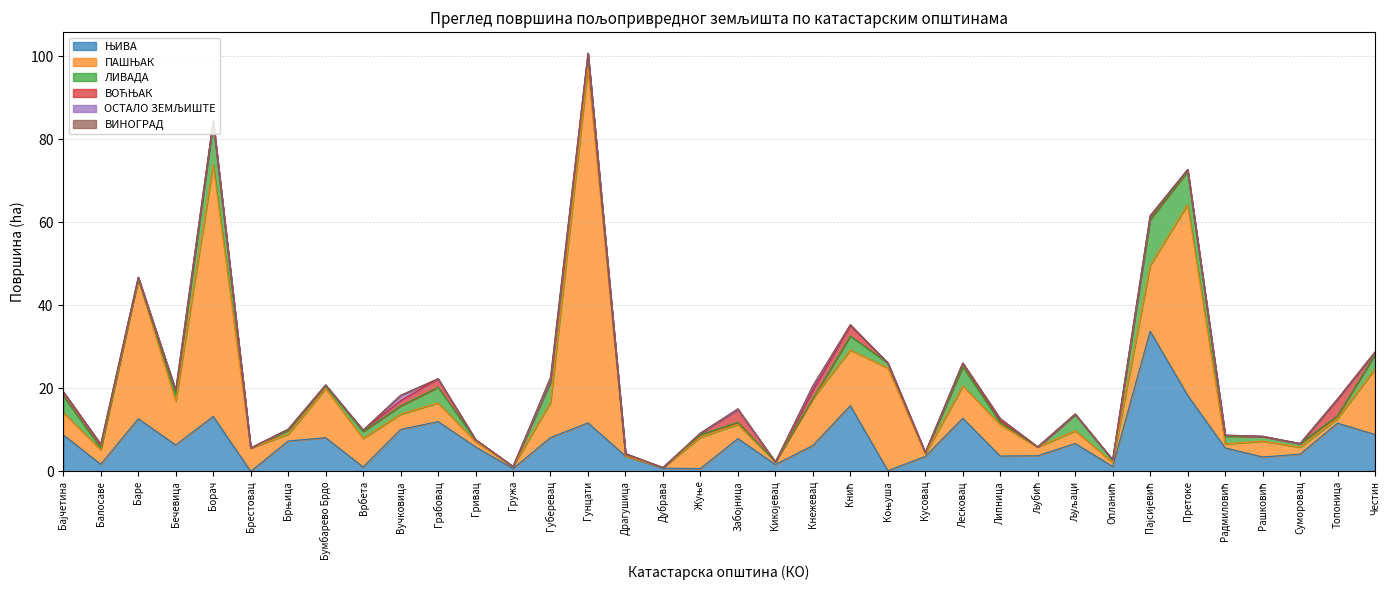

The value of ВОЋЊАК at Опланић is 0.1. True or false?

False